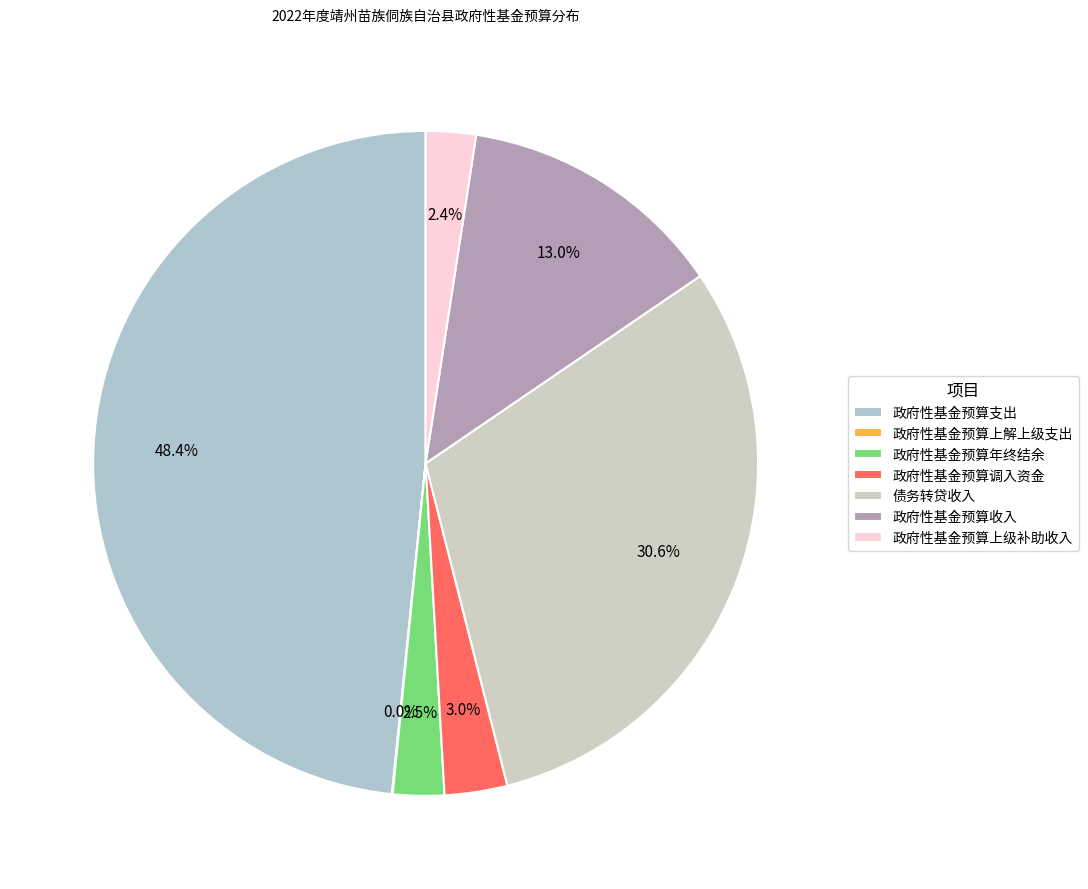

What is the smallest slice in the pie chart?

政府性基金预算上解上级支出